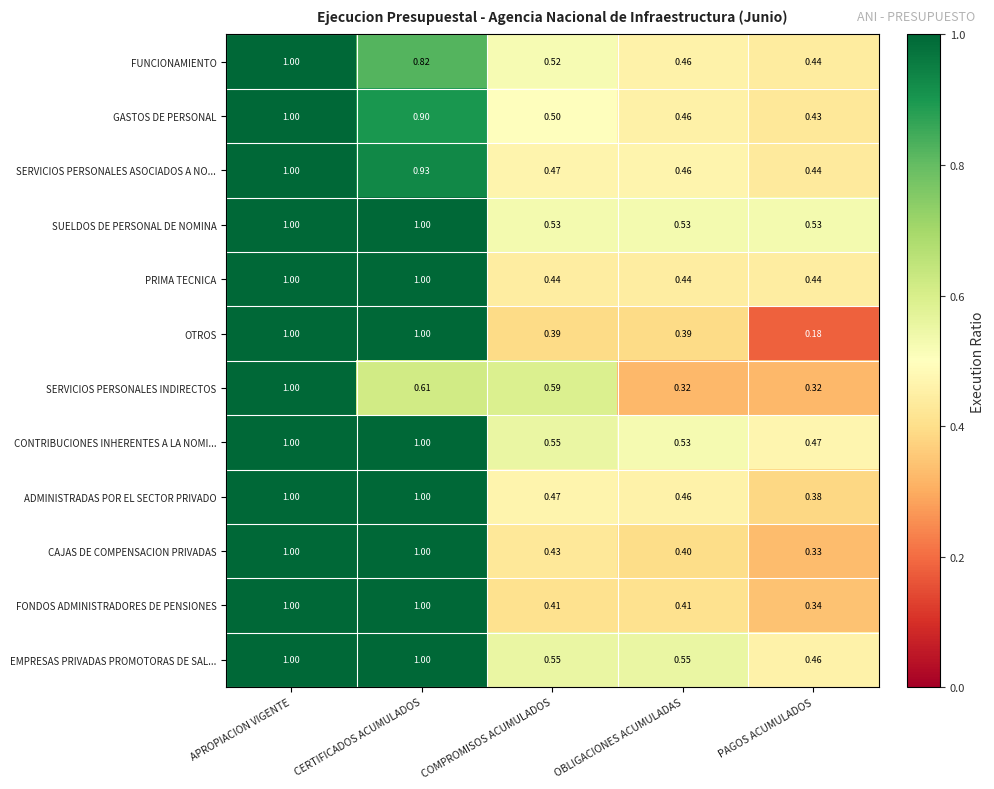

Which series has the largest total across all categories?

SUELDOS DE PERSONAL DE NOMINA